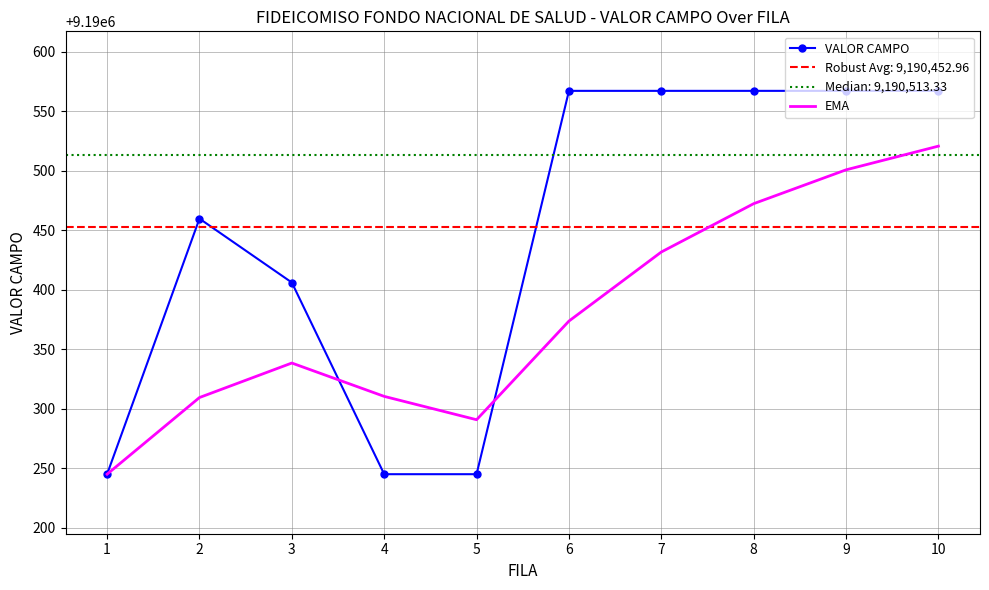

The value of EMA at 8 is 16503816.4. True or false?

False